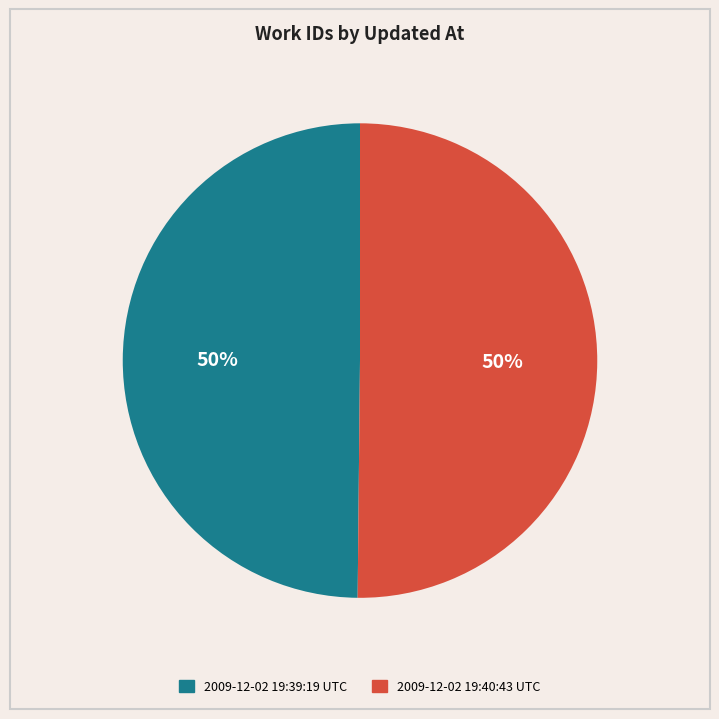

True or false: 2009-12-02 19:40:43 UTC accounts for 50% of the total.

True